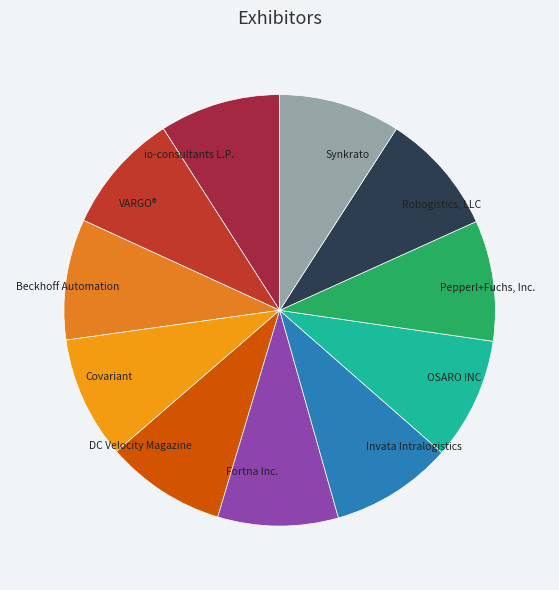

True or false: OSARO INC accounts for 21% of the total.

False